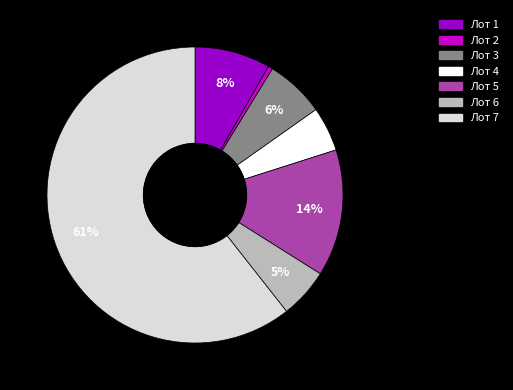

Does Лот 1 account for over 50% of the chart?

No